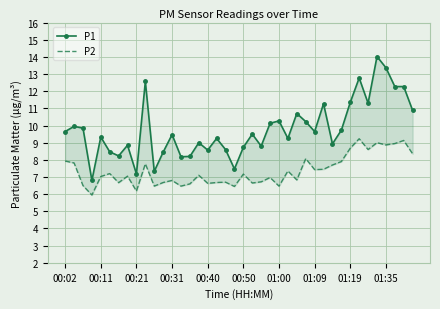

At which label does P2 first exceed 7?

00:02